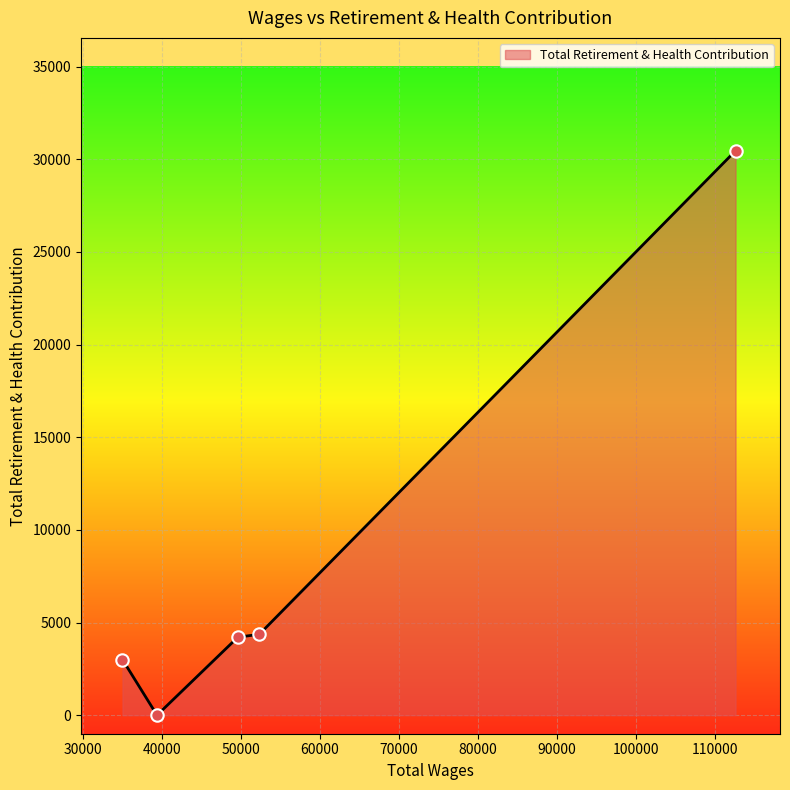

What is the difference between the maximum and minimum values?

30461